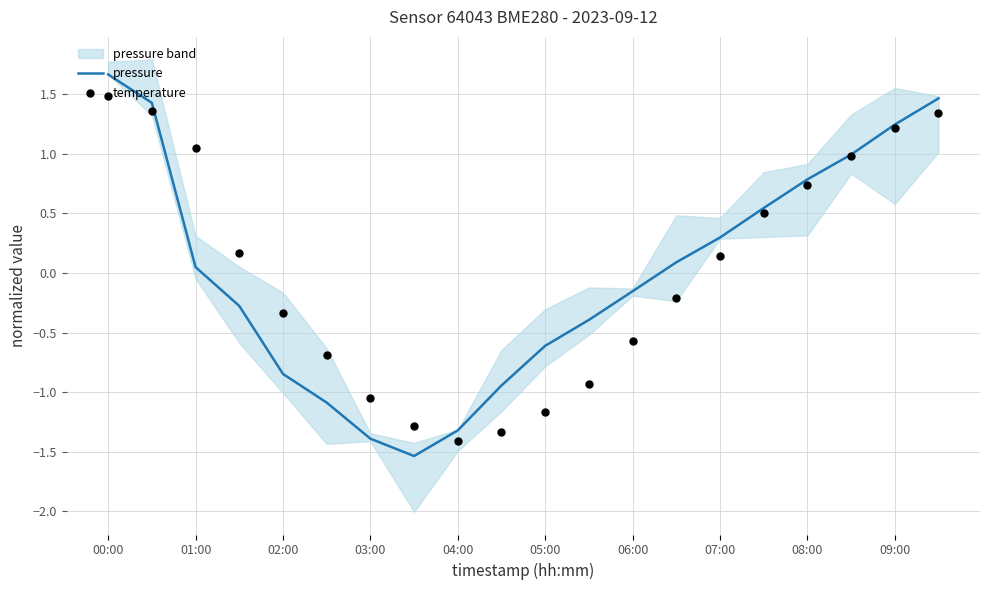

Which series reaches the maximum Y coordinate?

pressure